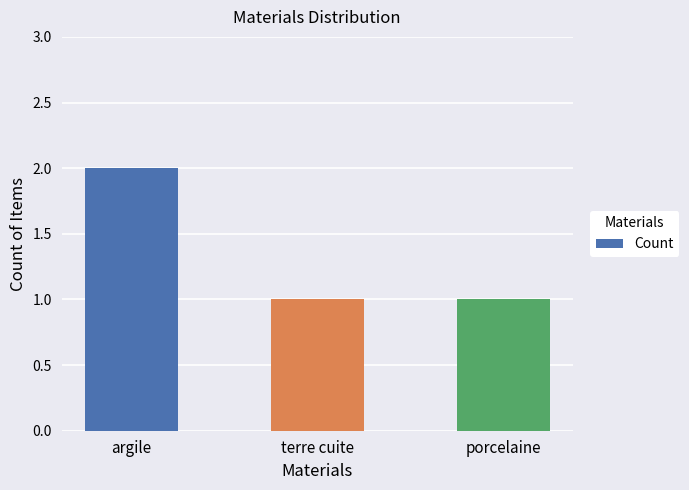

Which has a higher value, argile or terre cuite?

argile